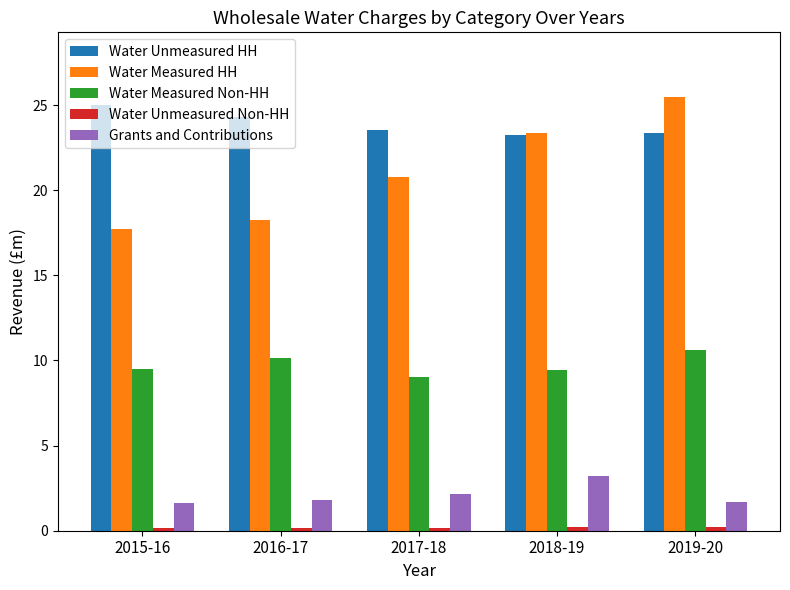

How many categories are shown in the chart?

5